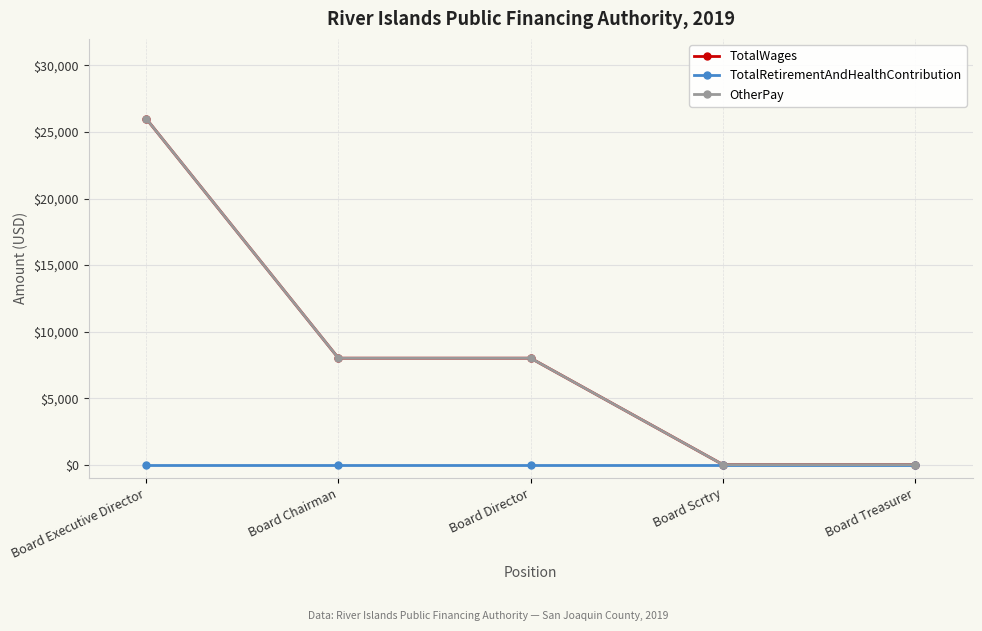

True or false: TotalRetirementAndHealthContribution and TotalWages cross at least once.

False